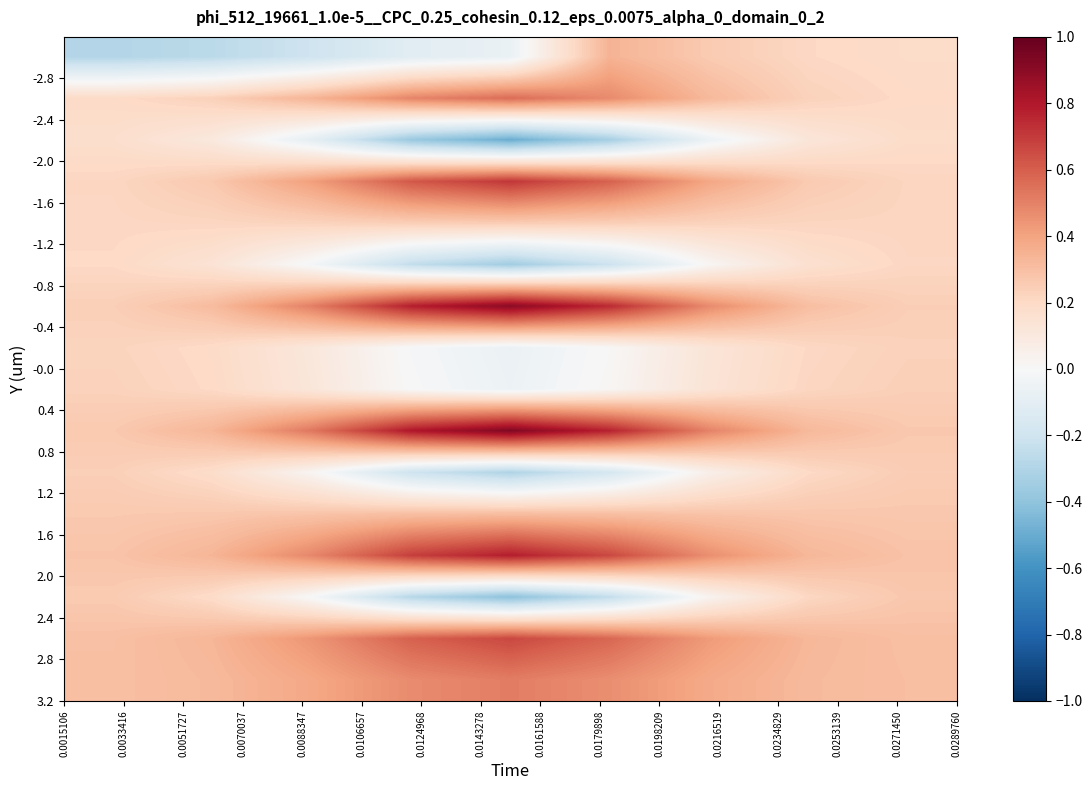

What is the smallest value displayed?

-0.5